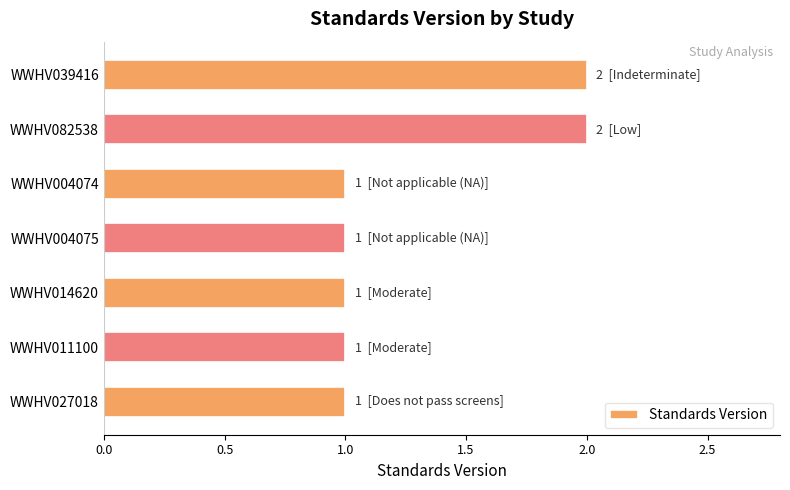

What position from the top is WWHV004074?

3